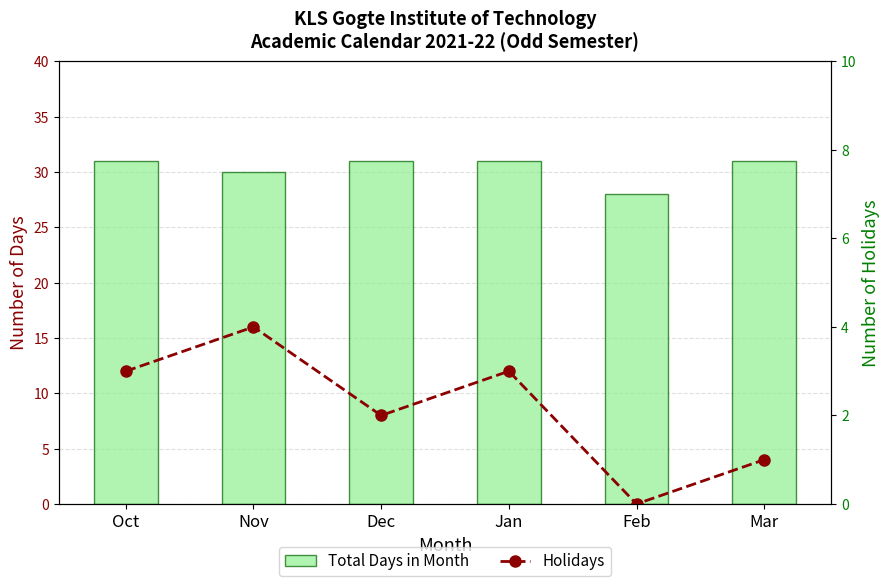

Which series has the widest spread of values?

Holidays